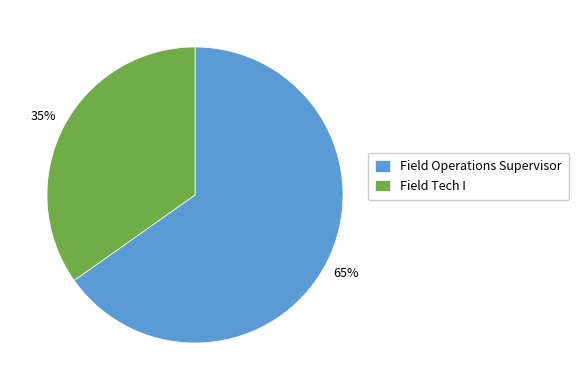

Is Field Operations Supervisor the majority of the pie?

Yes